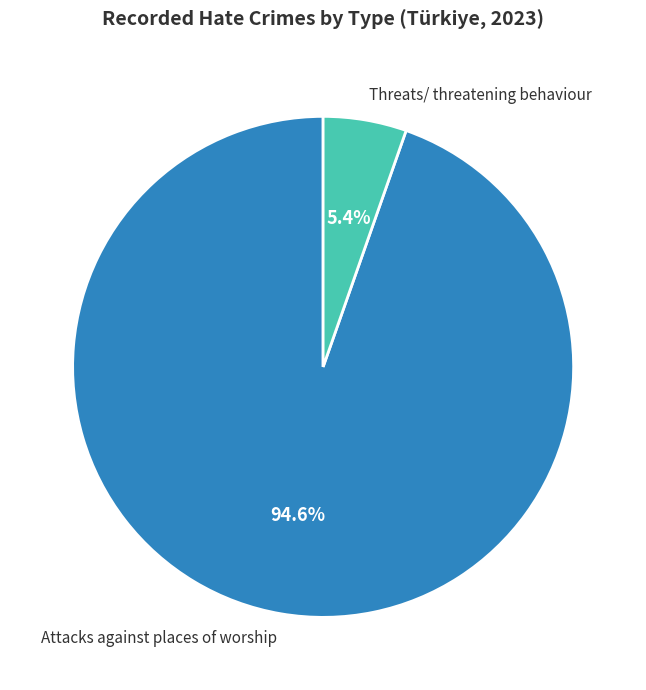

To the nearest percent, what percentage of the pie is Threats/ threatening behaviour?

5%